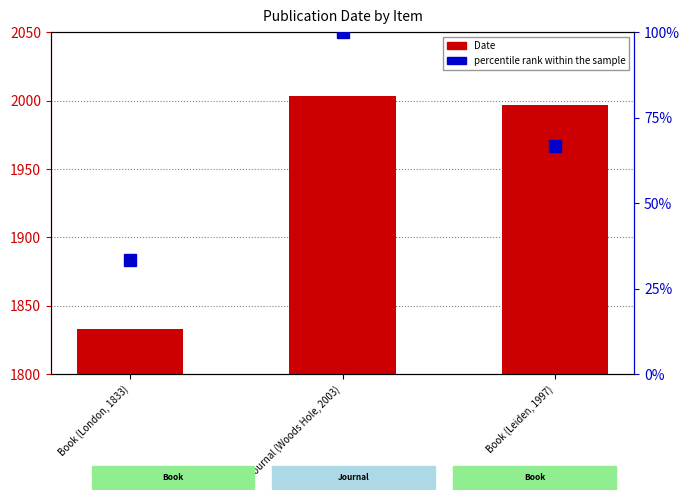

At which category is the sum across all series the highest?

Journal (Woods Hole, 2003)